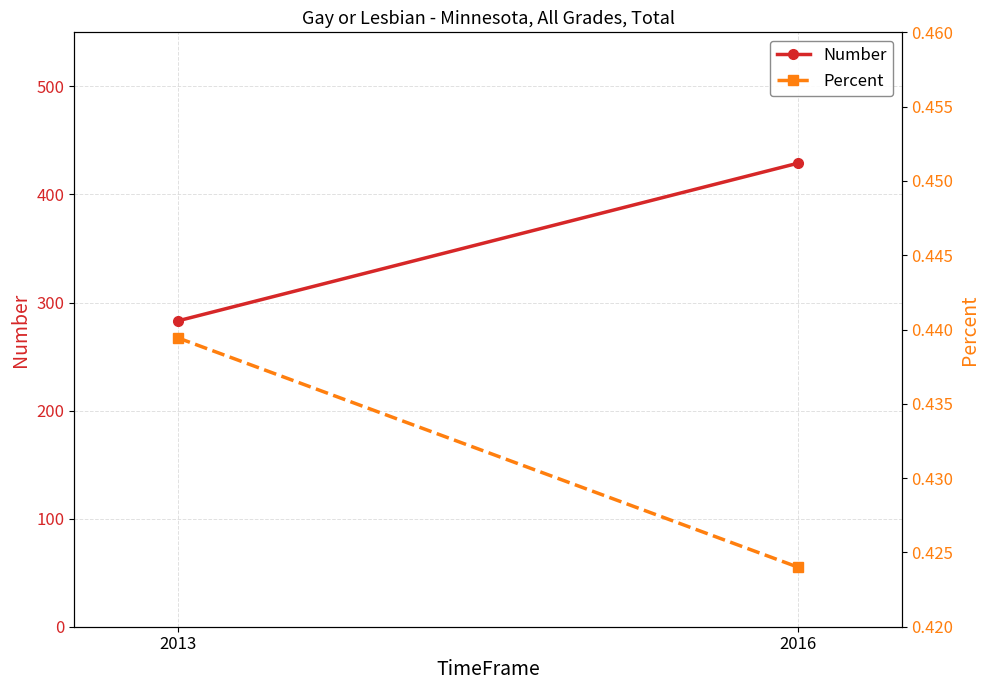

How many Number values are between 283 and 429?

2